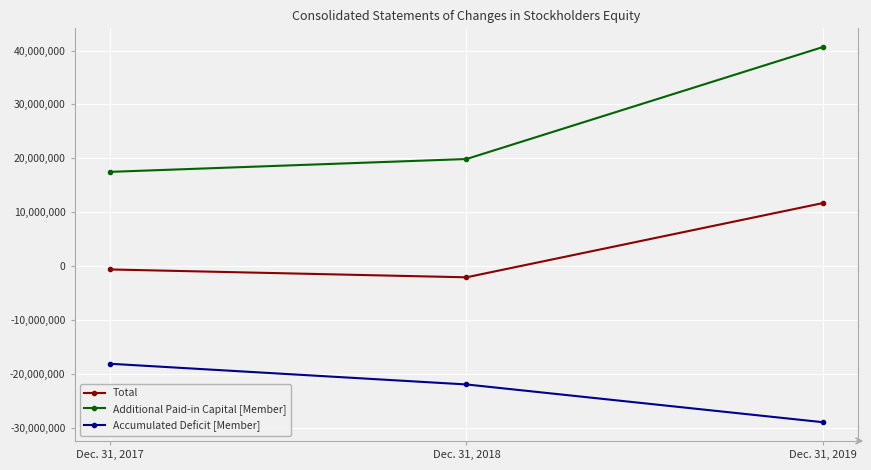

The value of Total at Dec. 31, 2017 is -609528. True or false?

True